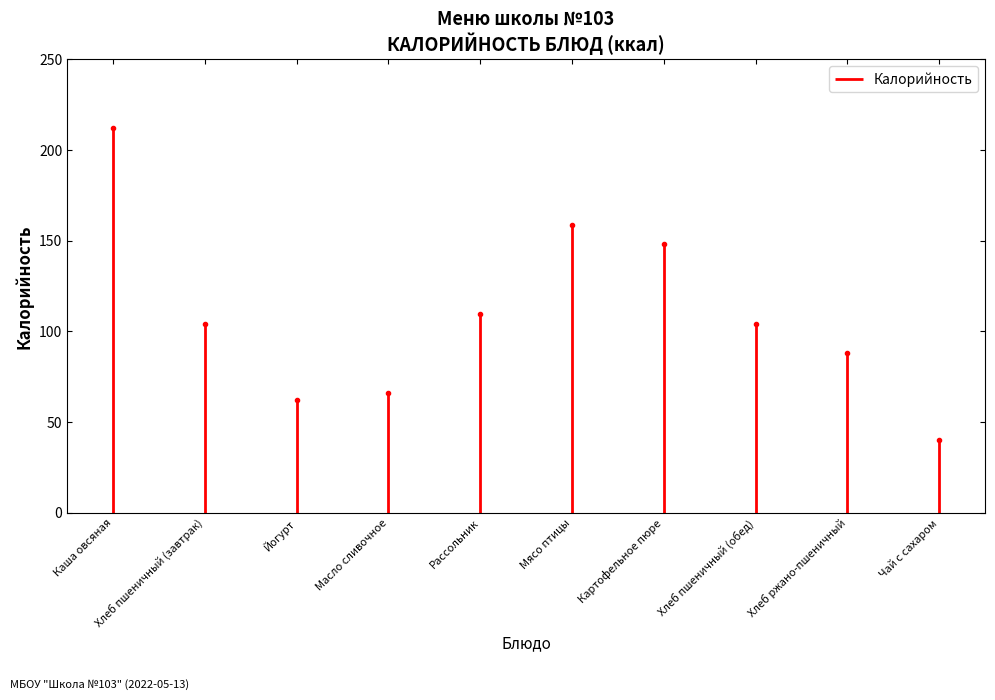

True or false: the data shows 35.8 at Хлеб пшеничный (завтрак).

False